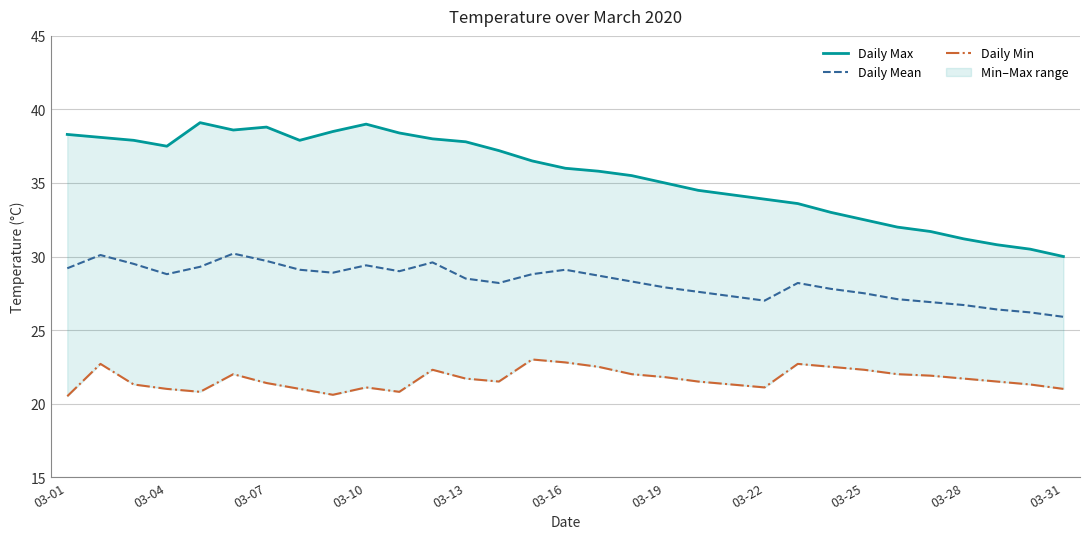

What is the lowest value of the Daily Mean series?

25.9